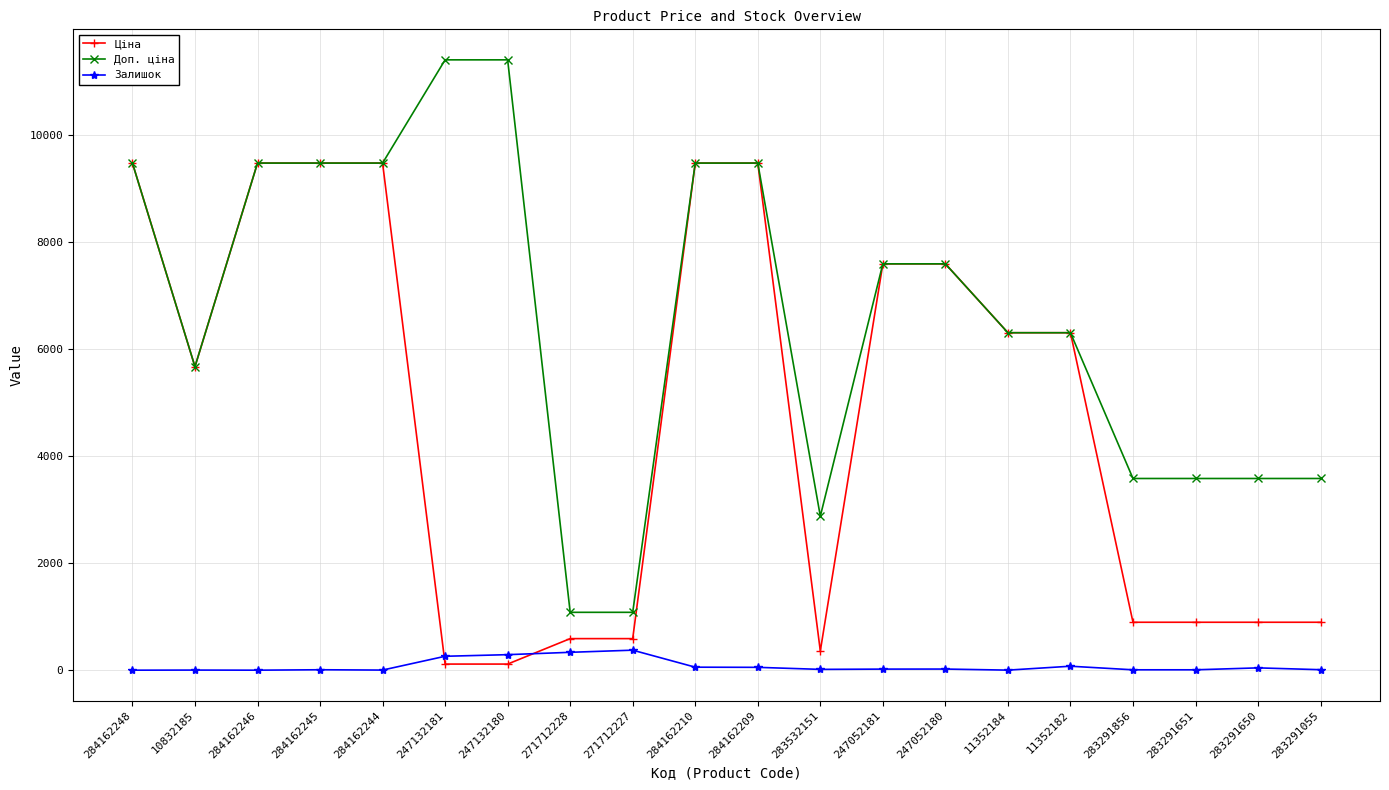

Which series changed the most between 247132181 and 284162210?

Ціна